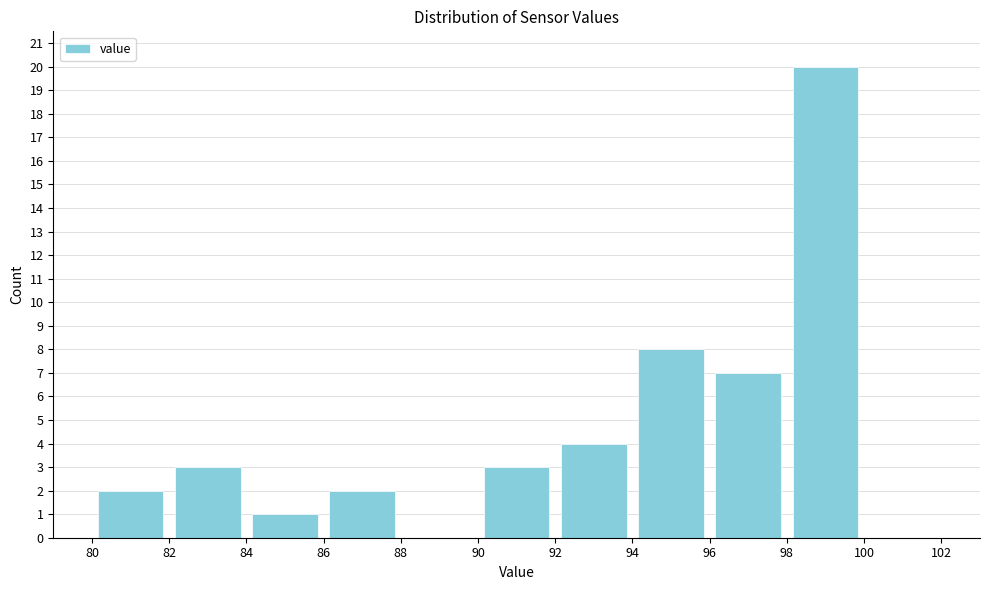

Over which range of the x-axis is the bar tallest?

98 to 100